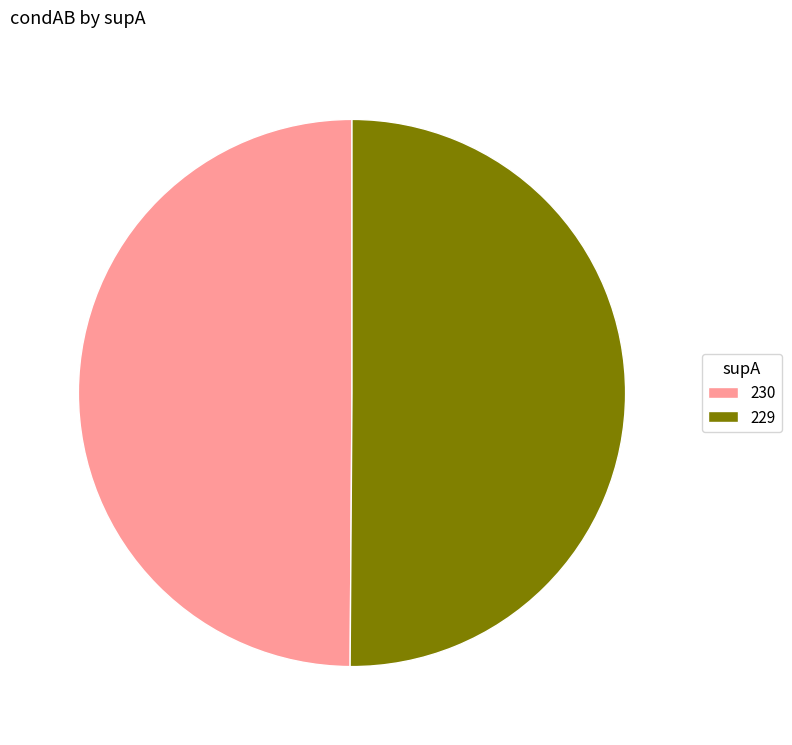

Is it true that 230 is 50% of the pie?

True